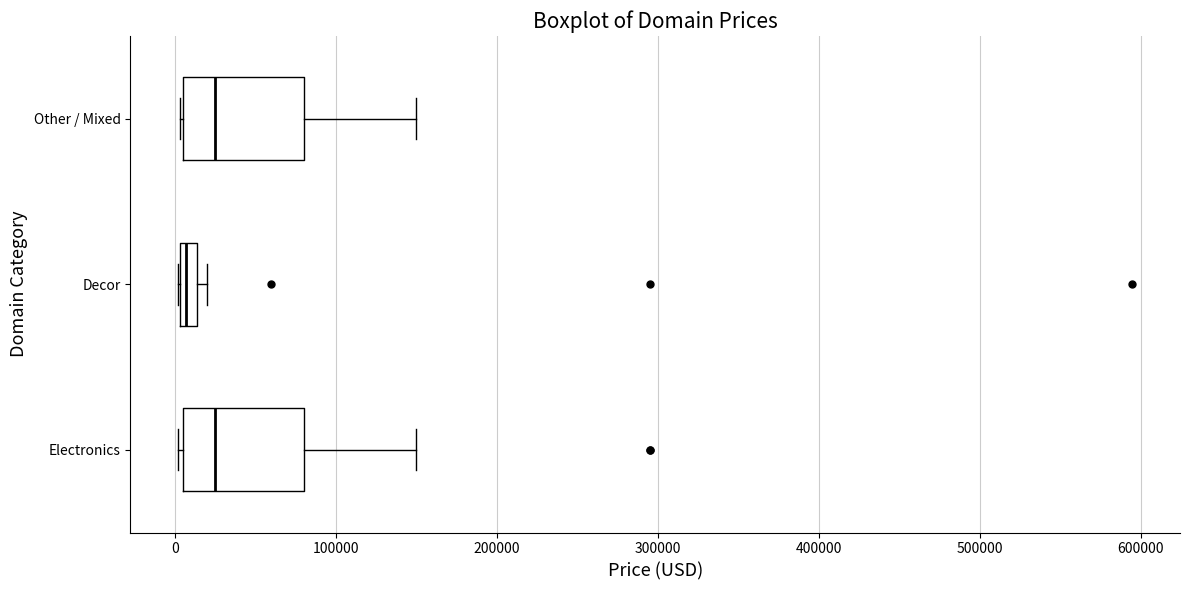

Where is the right edge of the box for Decor on the x-axis? The values are not printed on the chart, so give them approximately, as read against the axis.

10000